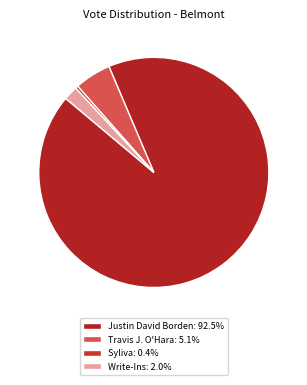

Rank the categories by value from lowest to highest.

Syliva, Write-Ins, Travis J. O'Hara, Justin David Borden